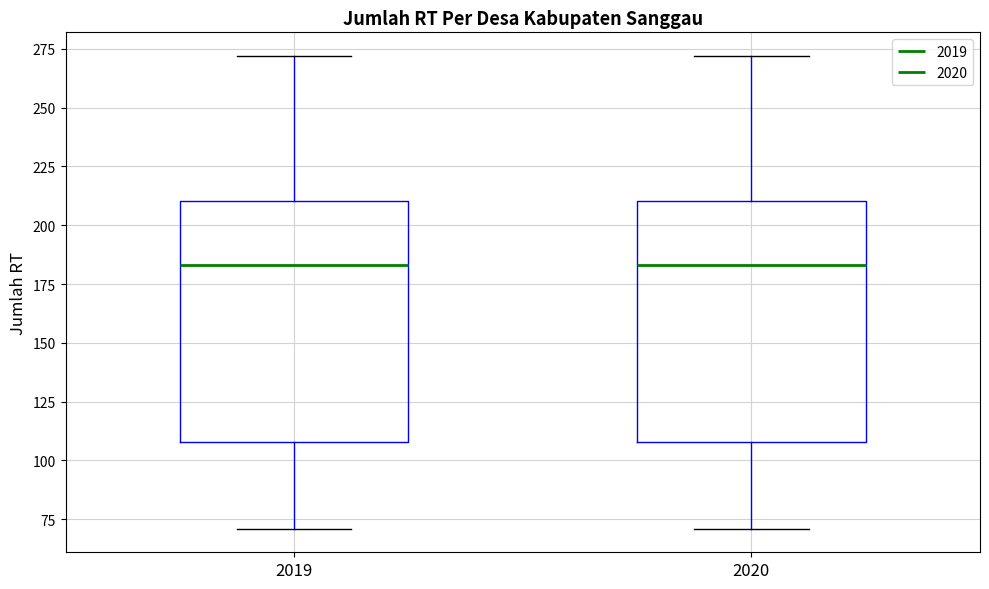

Reading left to right, transcribe this box plot: for each box, give where its median line is, the range the box spans, and where its two whiskers end, as read against the y-axis. The values are not printed on the chart, so give them approximately, as read against the axis.

2019: median 185, box 110 to 210, whiskers 70 to 270
2020: median 185, box 110 to 210, whiskers 70 to 270